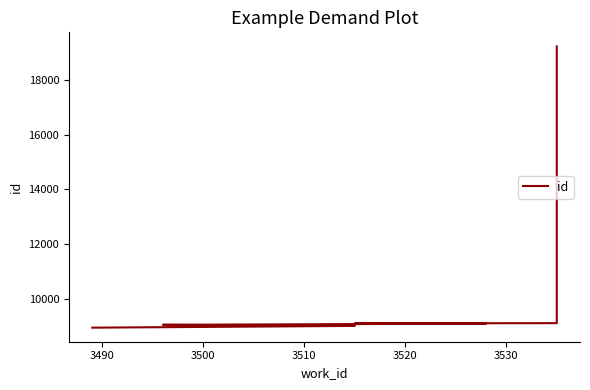

Reading left to right, transcribe all the data shown in this chart.

8951	9015	9055	9099	9108	9115	19214	19215	19217	19218